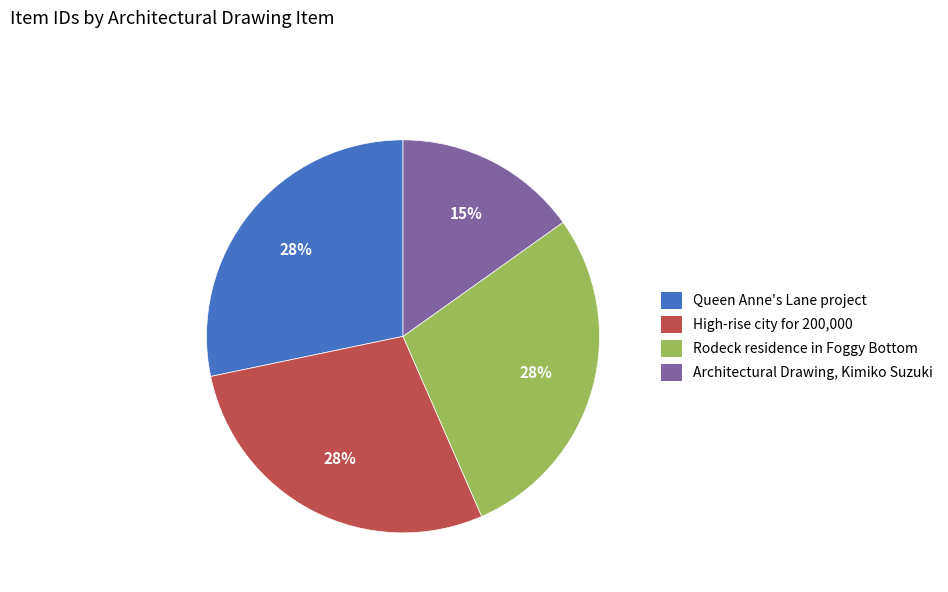

To the nearest percent, what portion does Architectural Drawing, Kimiko Suzuki represent?

15%